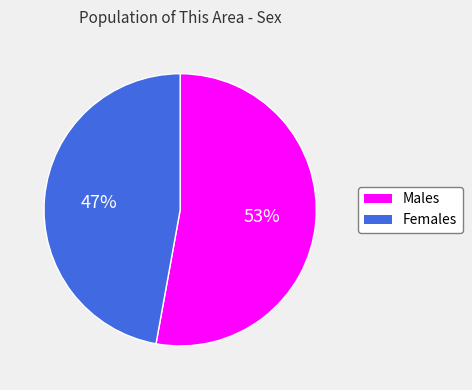

To the nearest percent, what is the average slice percentage?

50%